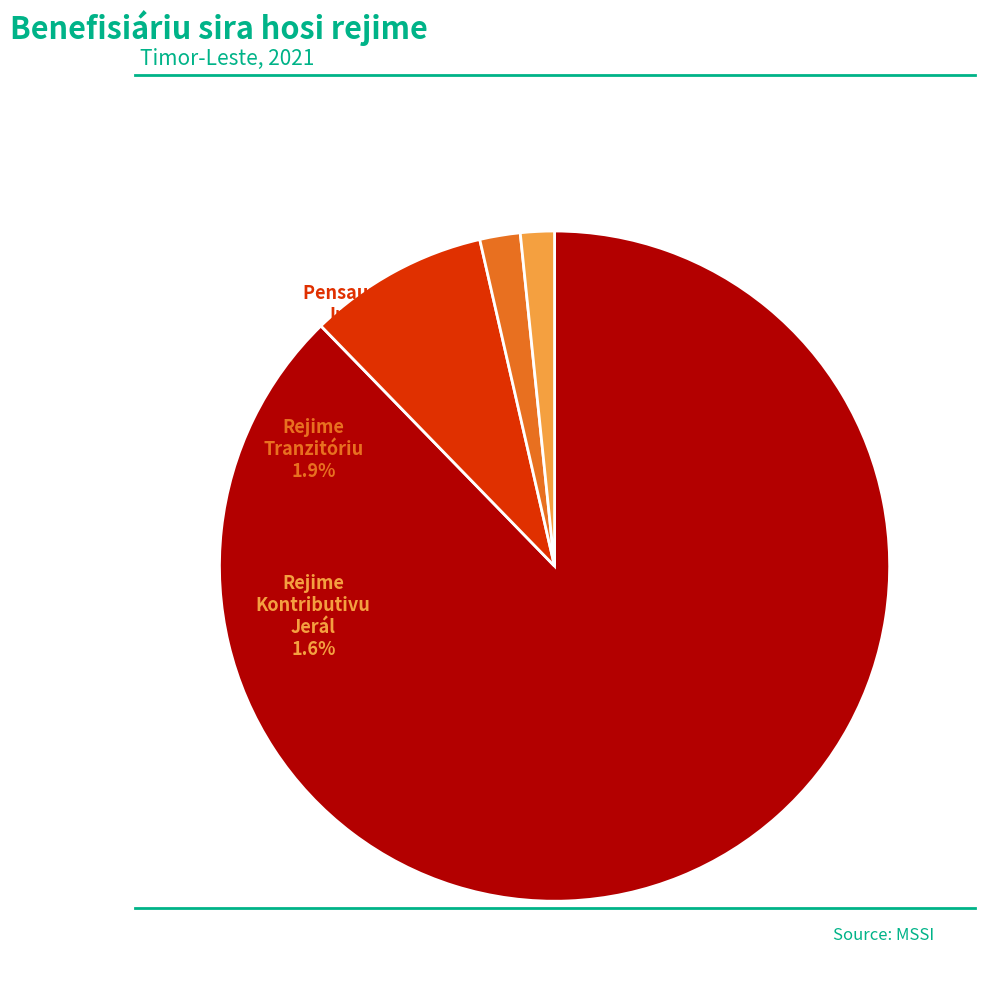

Combined, what portion of the pie is Pensaun Sosiál
Vellise and Pensaun Sosiál
Invalidés?

96.4%